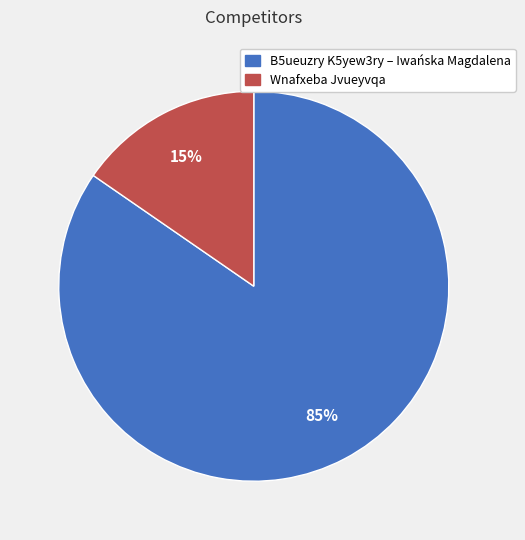

Is there any slice that represents more than half of the pie?

Yes